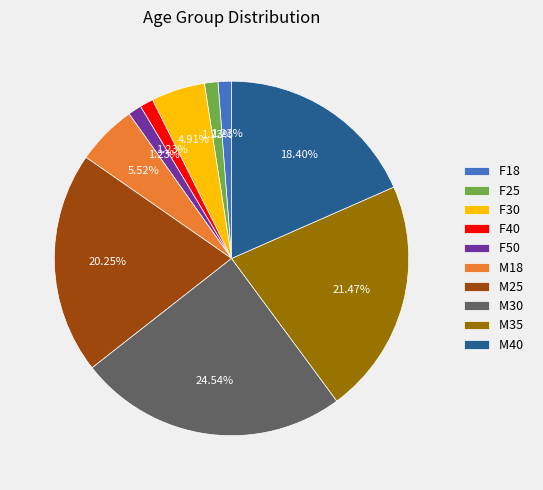

Does F30 represent more than half of the total?

No